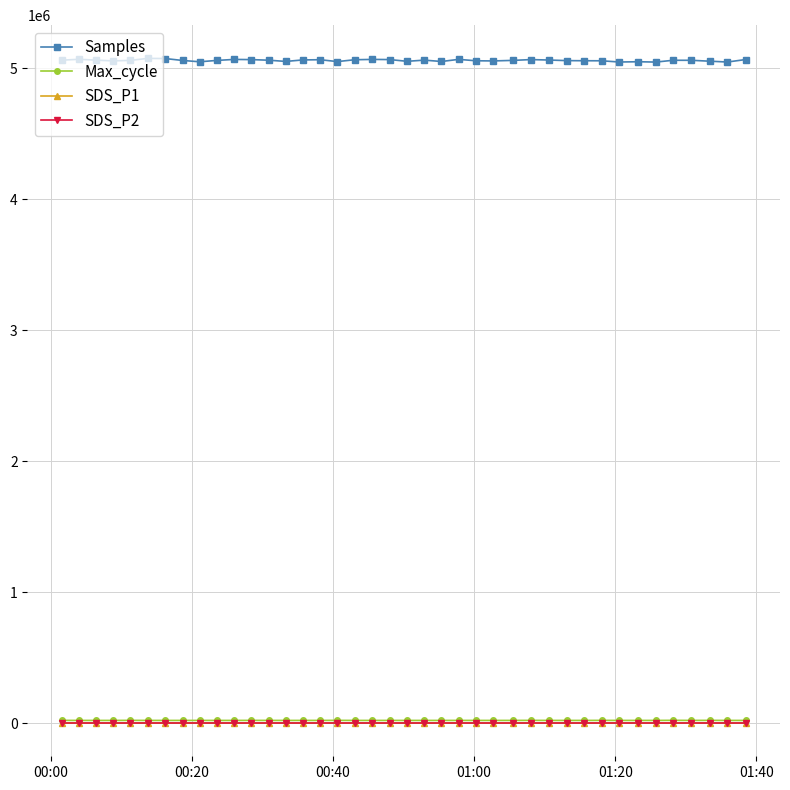

Which series has the largest range (max minus min)?

Samples